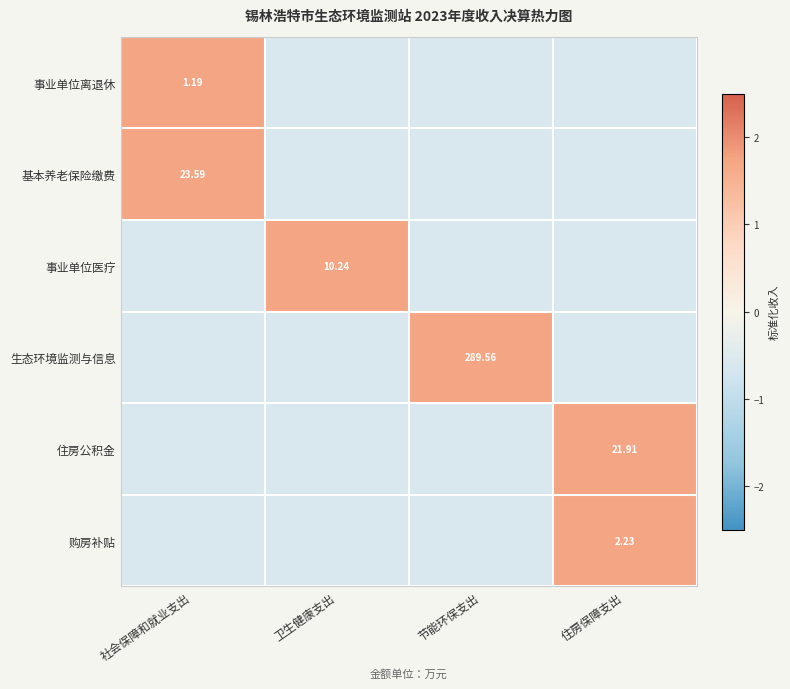

How many values in the 购房补贴 series exceed 0?

1